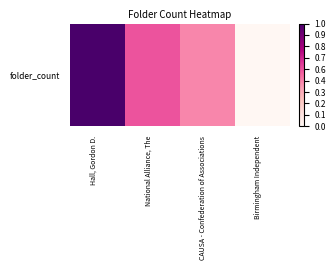

The value at National Alliance, The is 0.5. True or false?

True